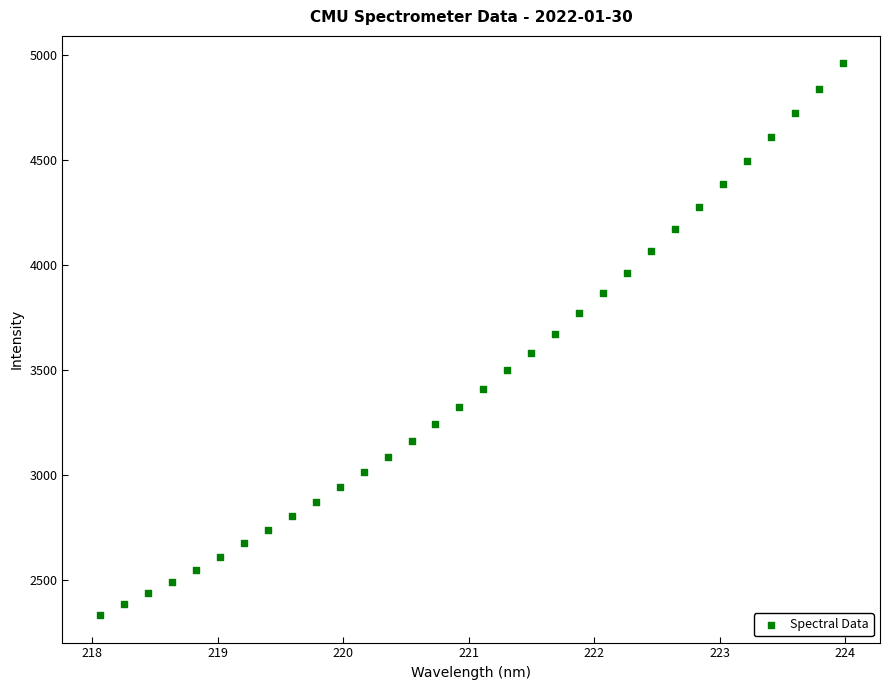

What is the range of X values (max minus min)?

5.9